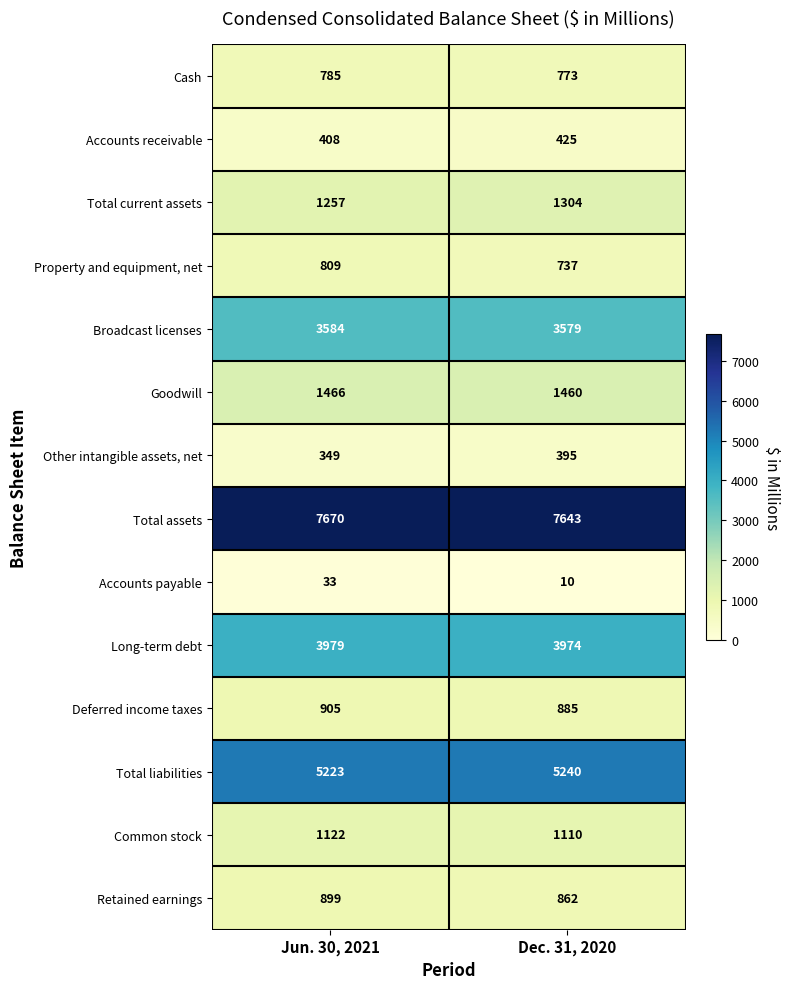

List the series in order of their peak value, lowest first.

Accounts payable, Other intangible assets, net, Accounts receivable, Cash, Property and equipment, net, Retained earnings, Deferred income taxes, Common stock, Total current assets, Goodwill, Broadcast licenses, Long-term debt, Total liabilities, Total assets